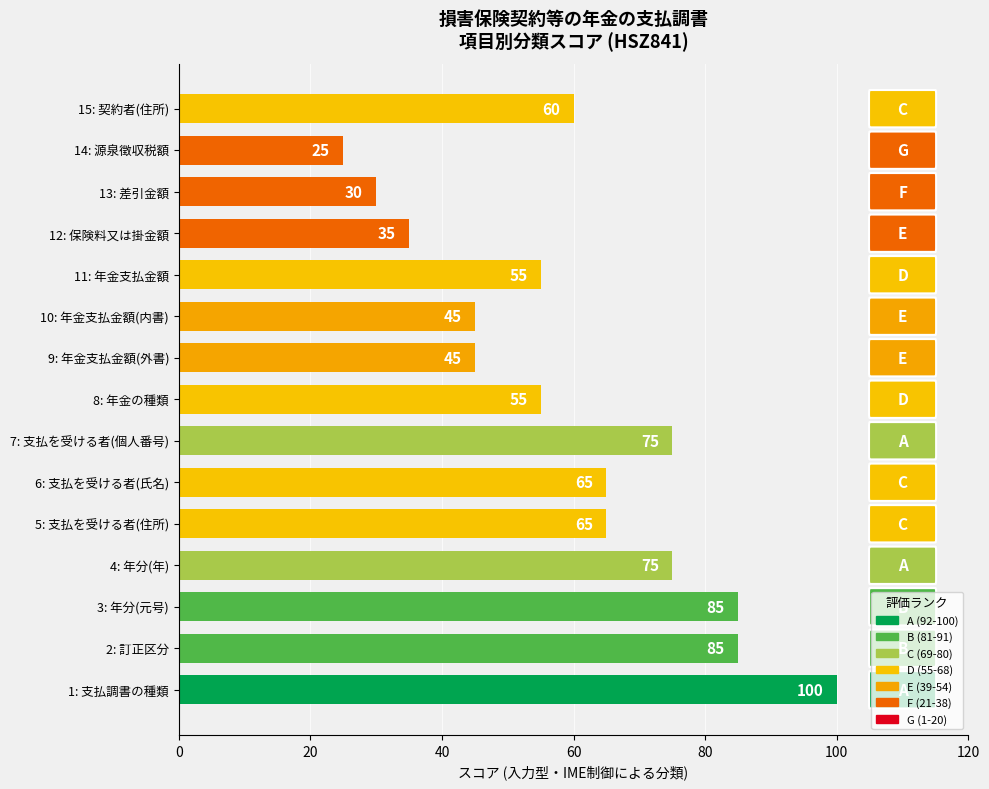

Which has a higher value, 15: 契約者(住所) or 13: 差引金額?

15: 契約者(住所)